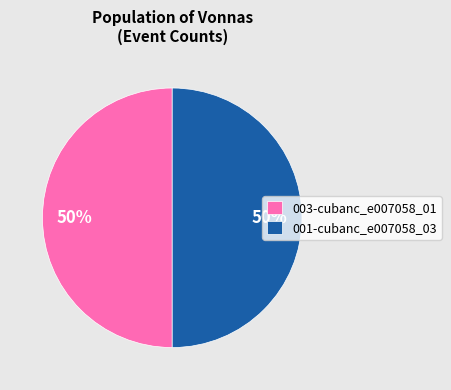

What percentage is the 001-cubanc_e007058_03 slice, to the nearest percent?

50%